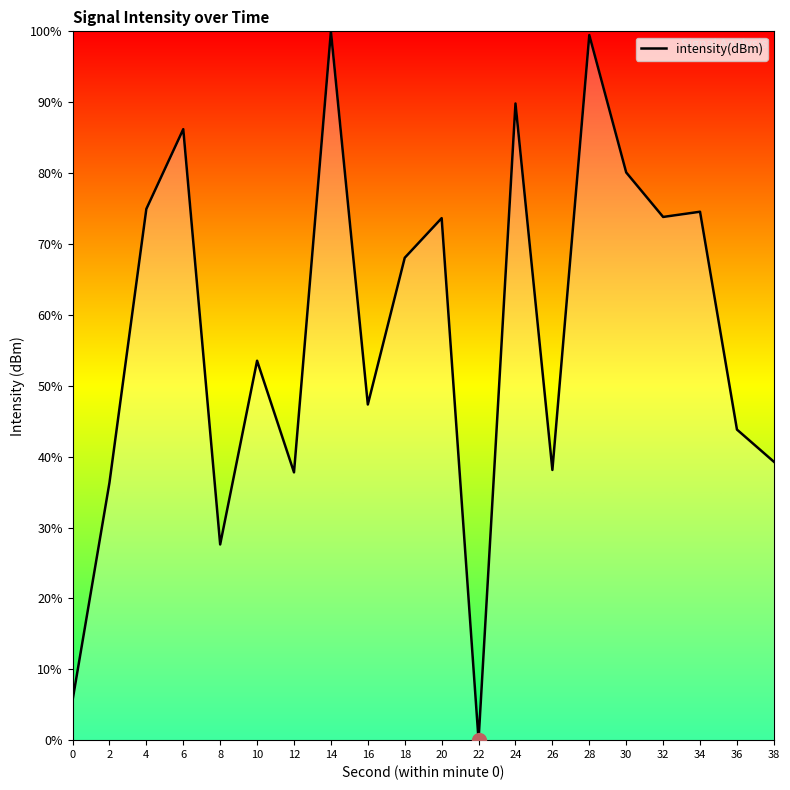

True or false: there are more than 0 points higher than both neighbors.

True